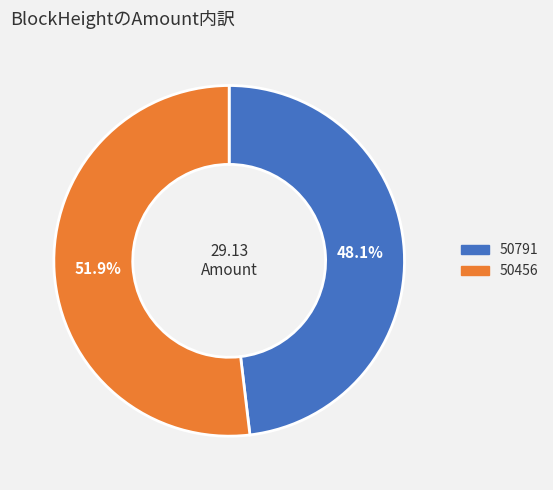

How many segments does this pie chart have?

2